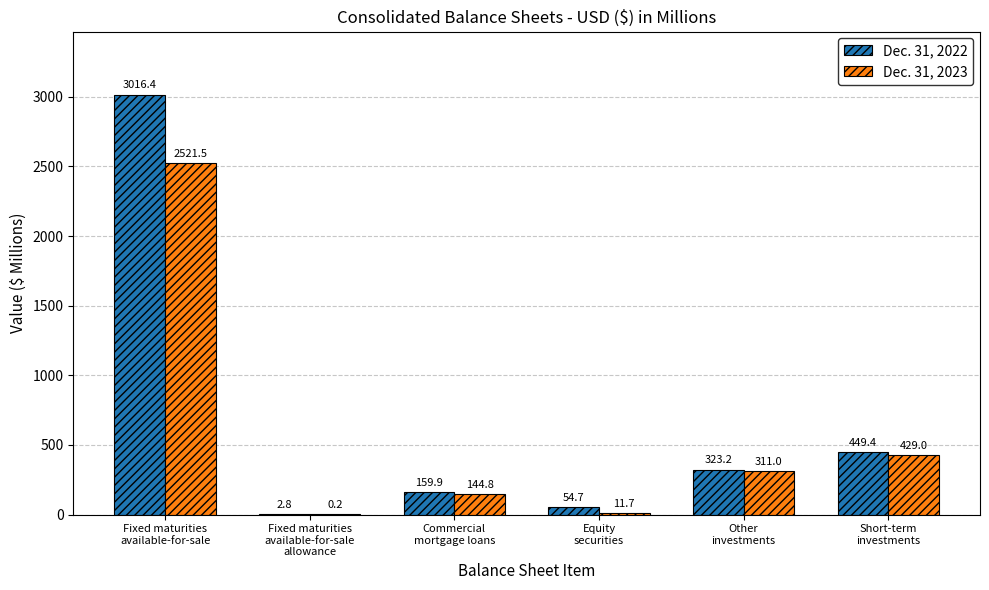

What is the maximum value for Dec. 31, 2023?

2521.5